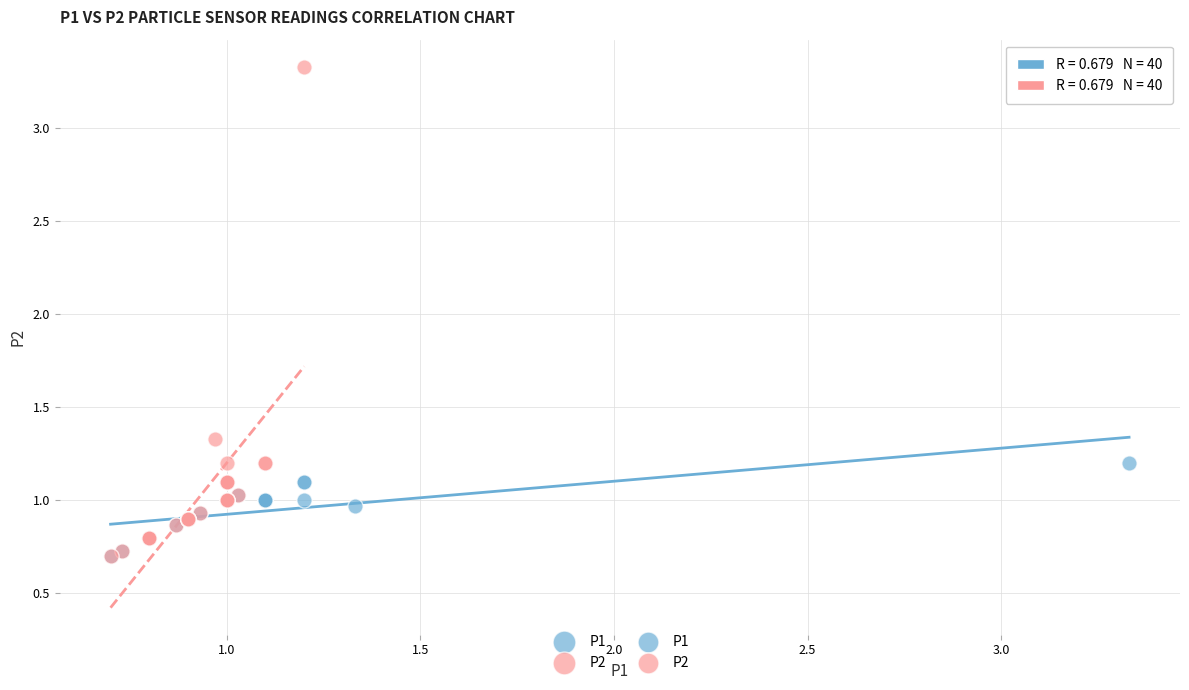

Which series reaches the maximum Y coordinate?

P2